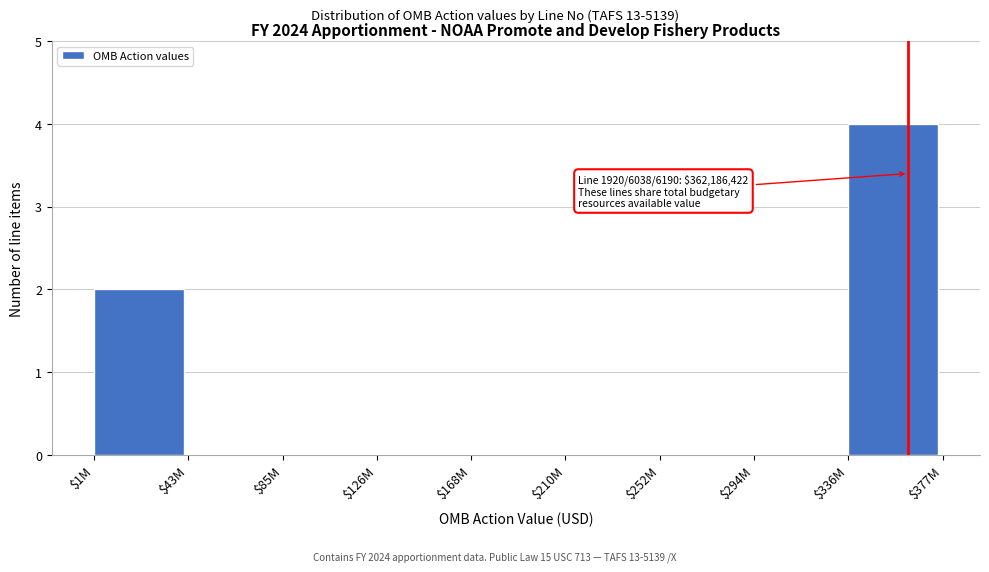

The chart shows a value of 0 at $43M. True or false?

True